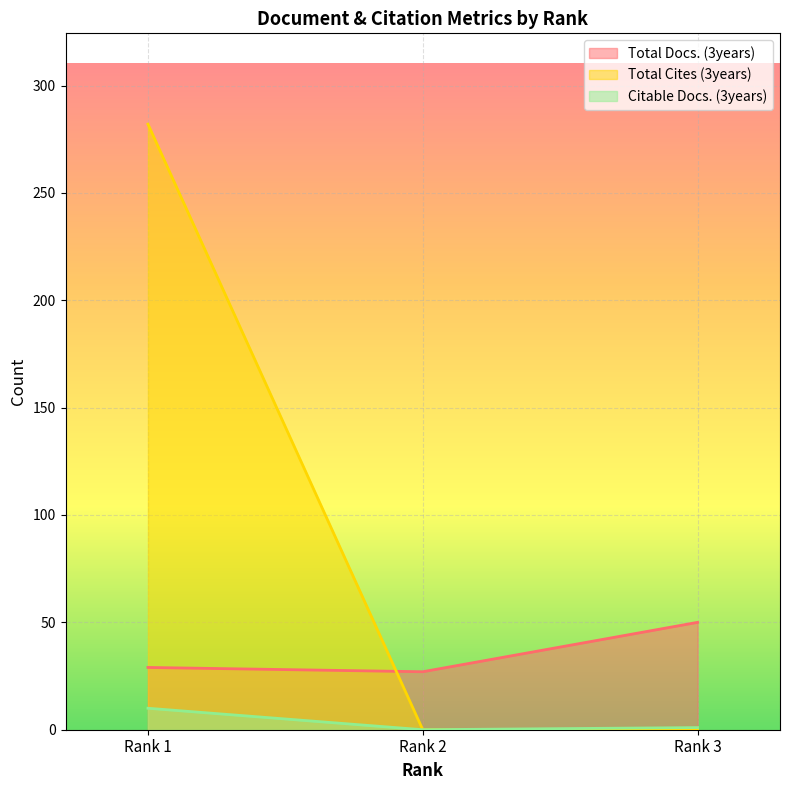

Rank the series by their average value, from lowest to highest.

Citable Docs. (3years), Total Docs. (3years), Total Cites (3years)